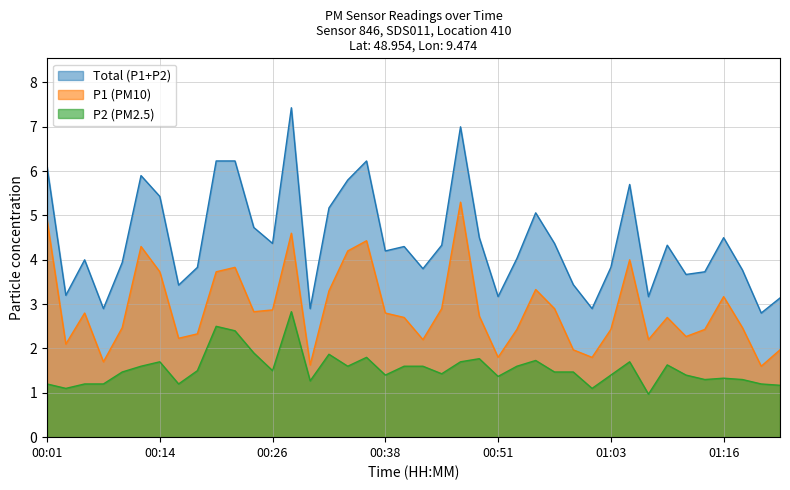

What is the sum of all P2 values?

61.5